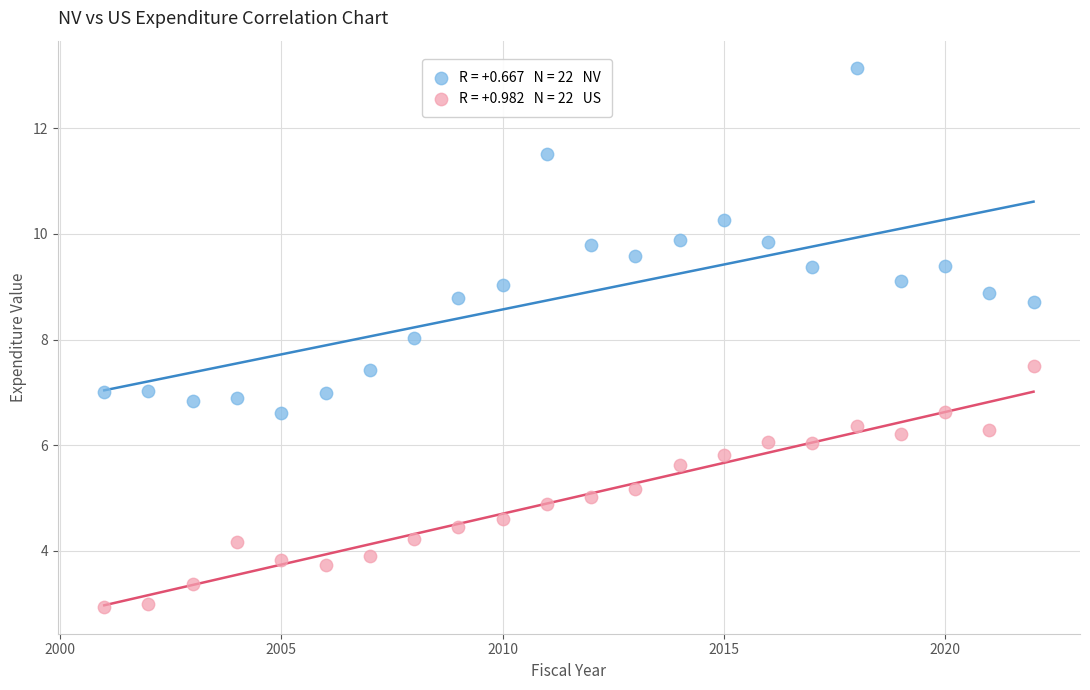

Across all data points, what is the range of Y values (max minus min)?

10.2